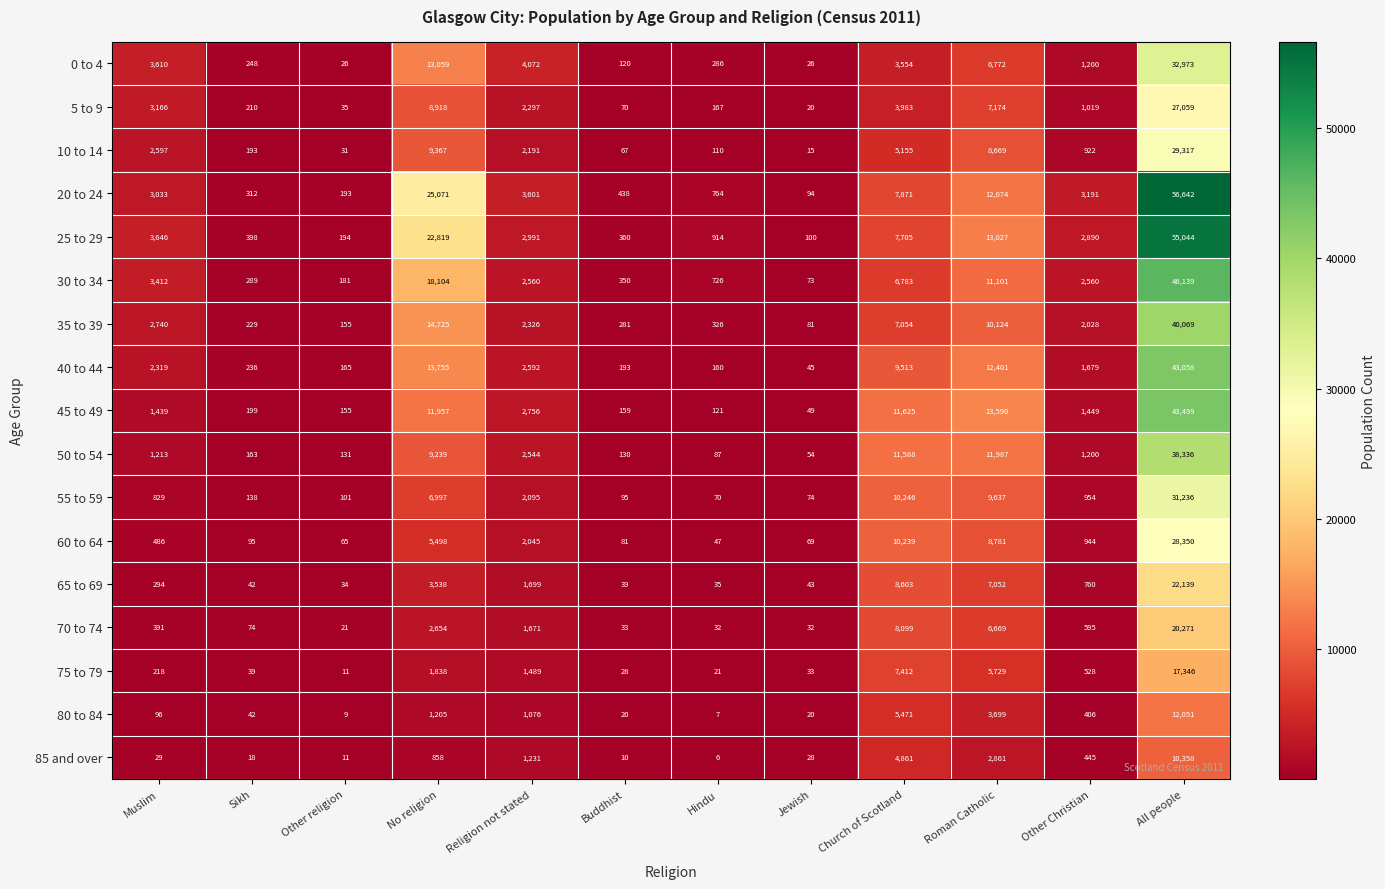

Which series has the widest spread of values?

20 to 24